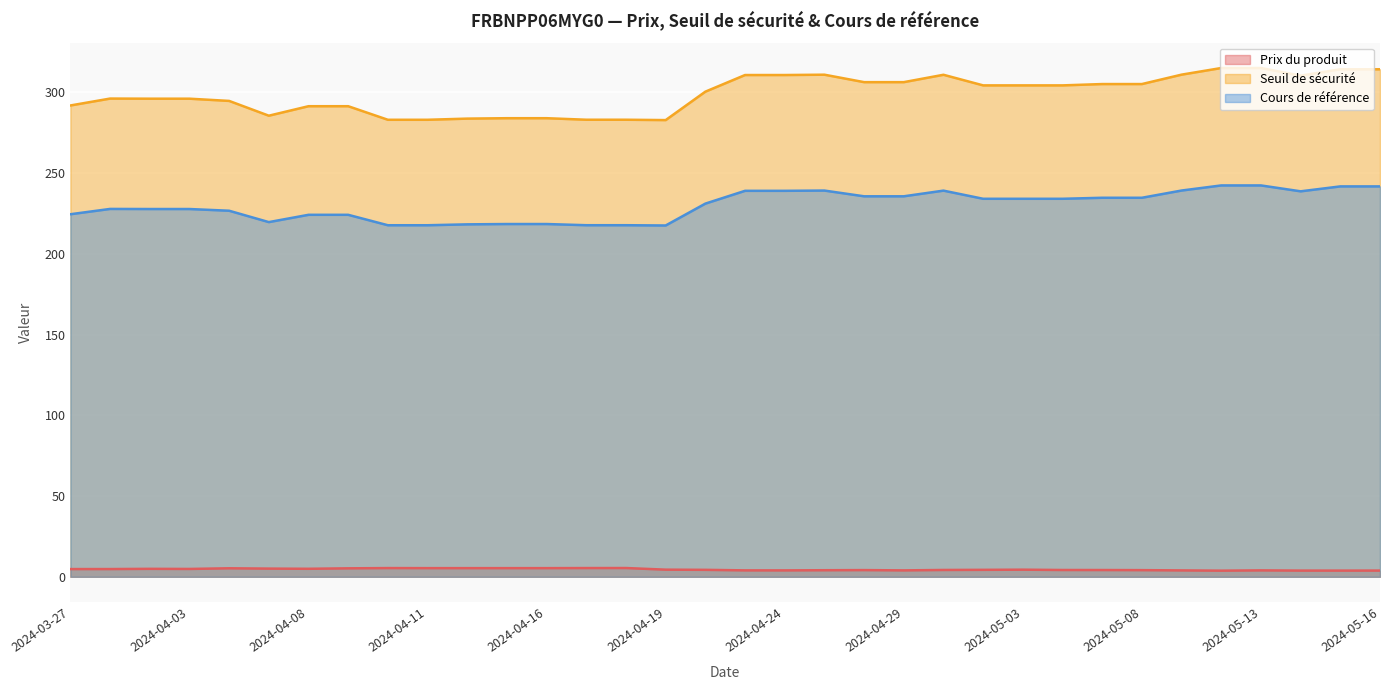

What is the label of the 4th point from the right?

2024-05-13